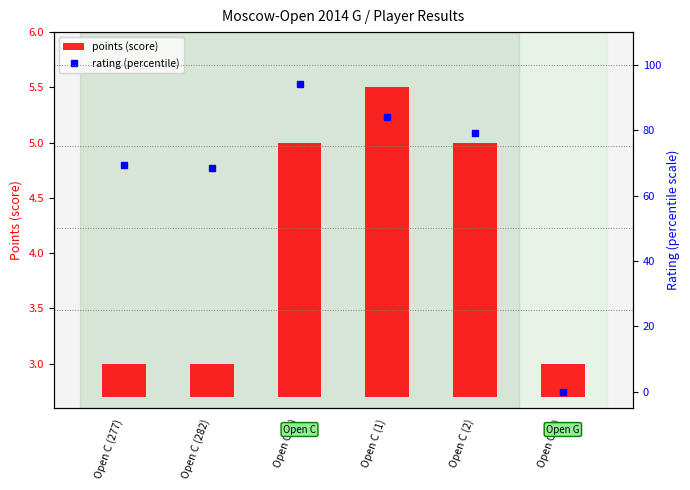

What is the average value of the rating (percentile) series?

65.8